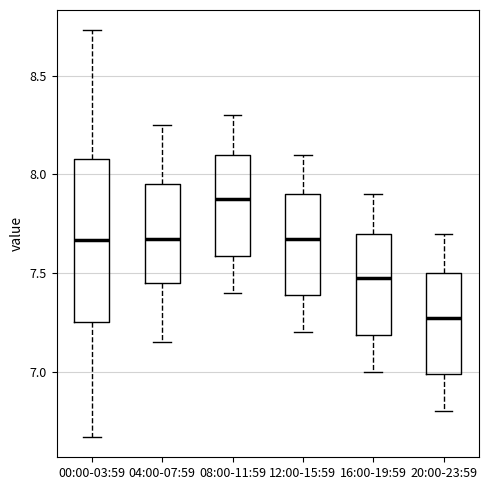

Which box's median line is the lowest?

20:00-23:59